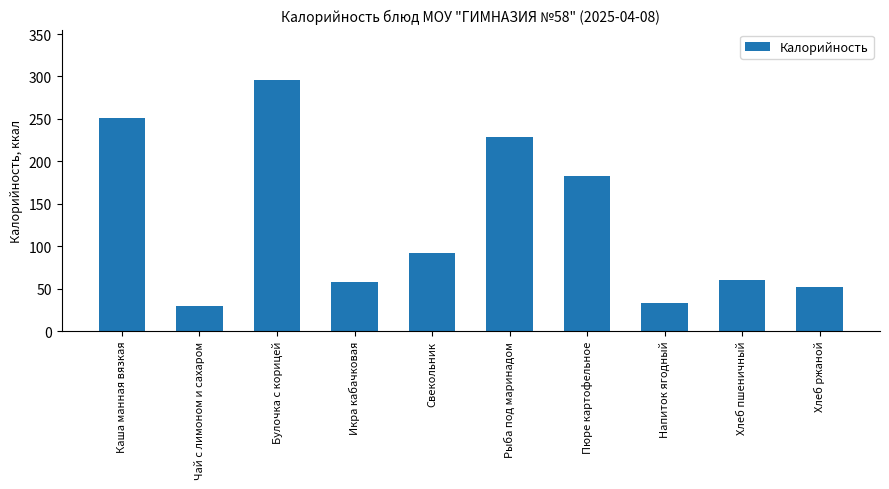

What position from the right is Пюре картофельное?

4